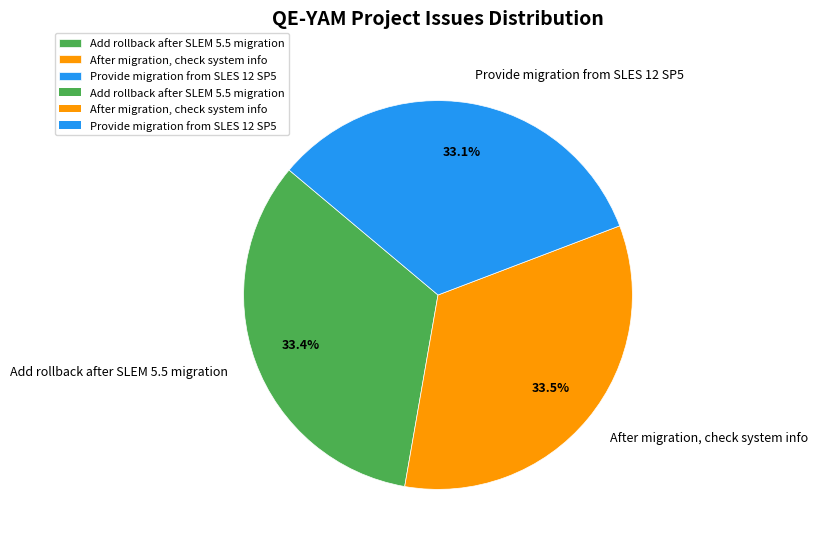

Approximately how many times larger is the value at Provide migration from SLES 12 SP5 compared to Add rollback after SLEM 5.5 migration?

1.0